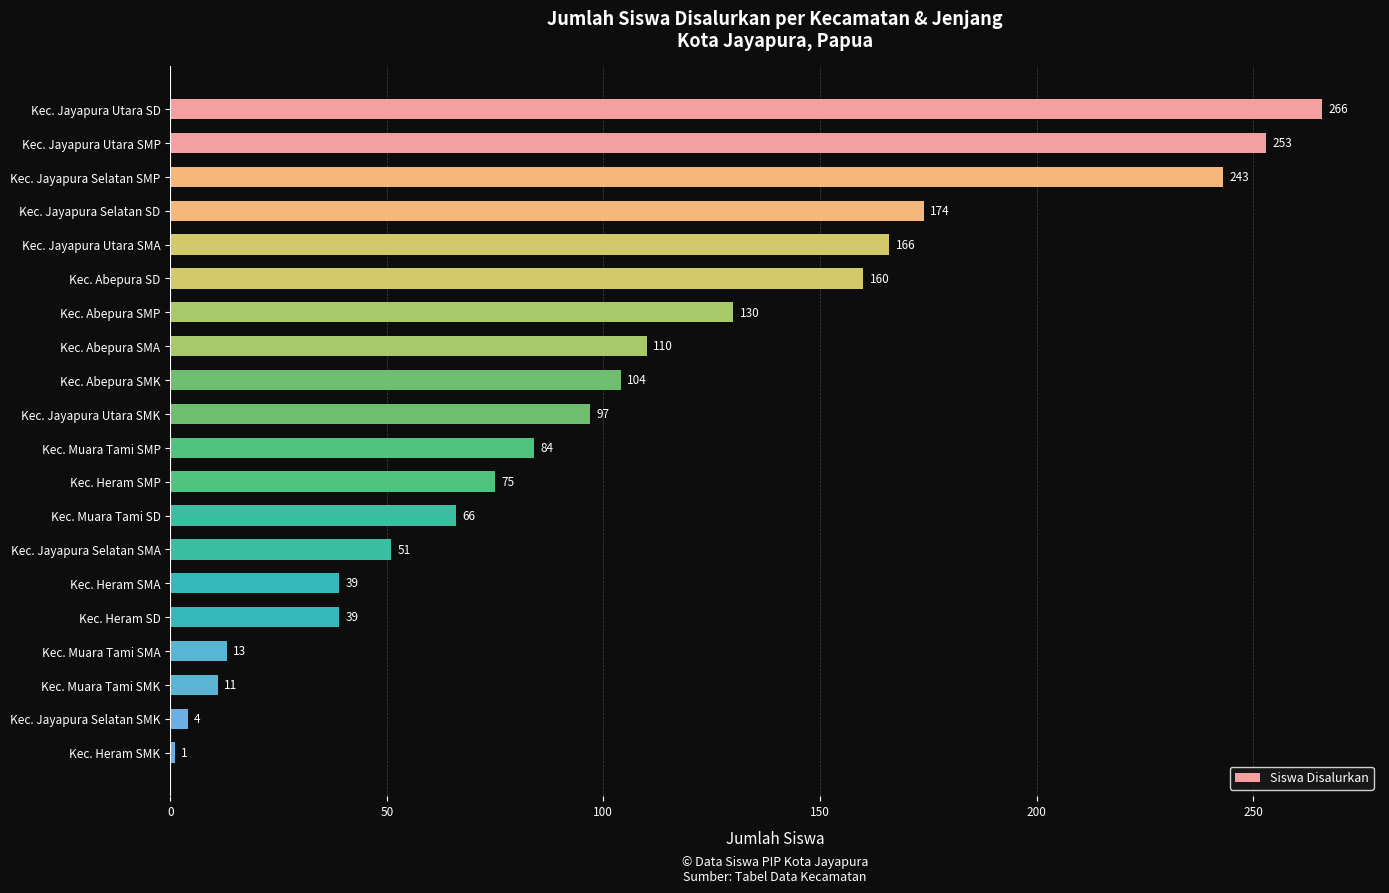

What is the difference between the second highest and second lowest values?

249